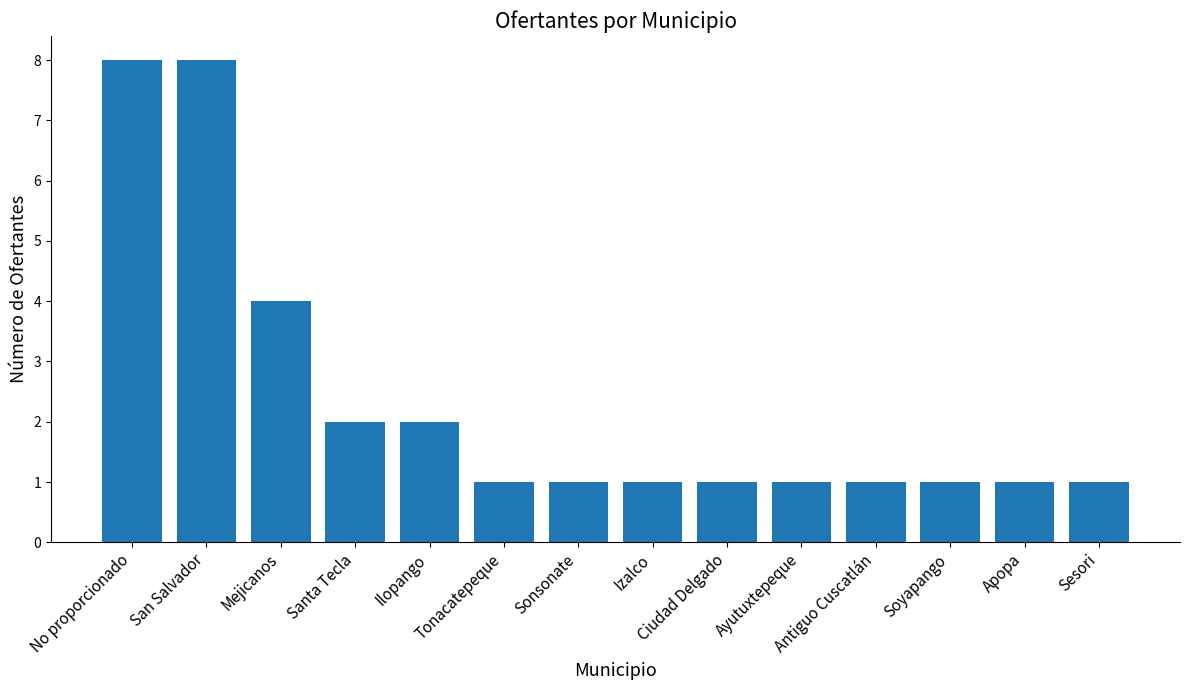

Does the chart contain stacked bars?

No